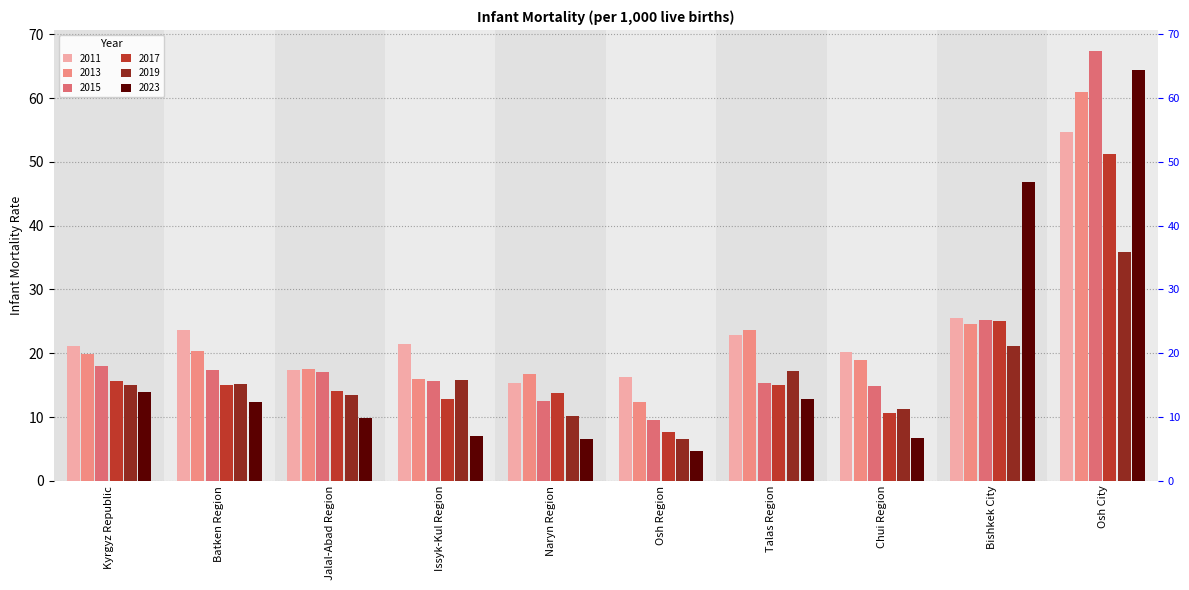

What is the value of the 2019 bar at the 1st from the left?

15.1